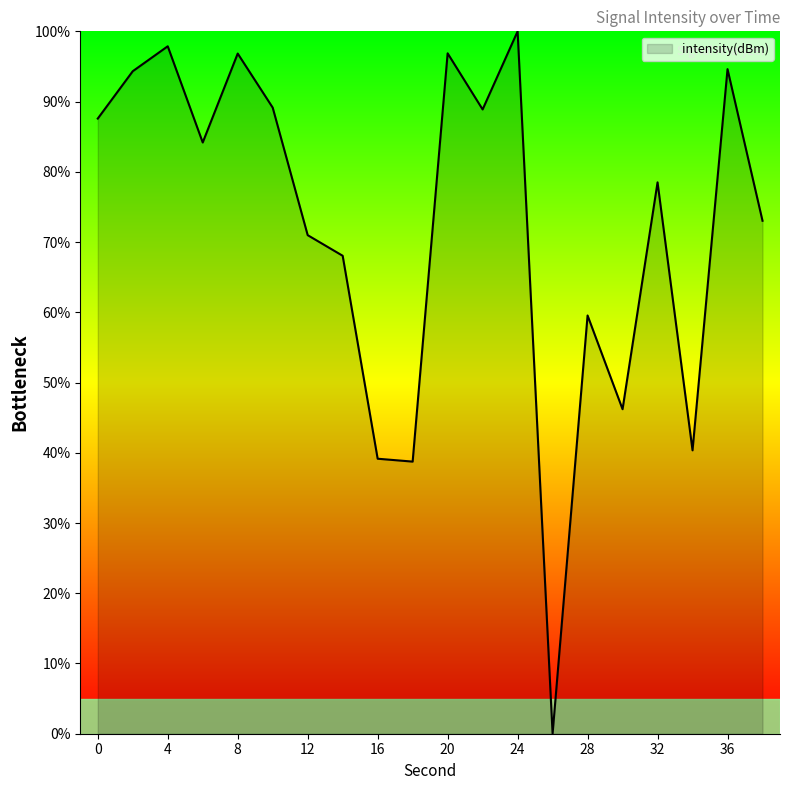

What is the greatest value displayed?

100.0